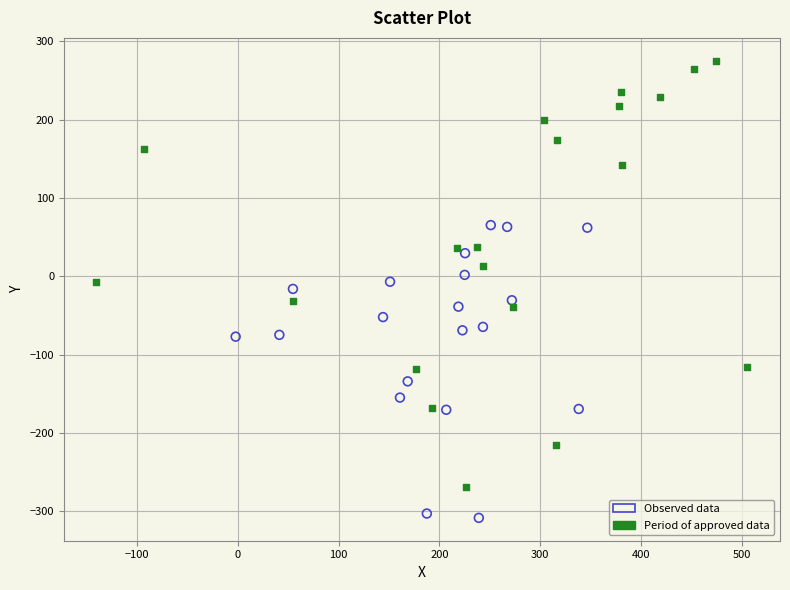

Which series has the largest Y range (max minus min)?

Period of approved data